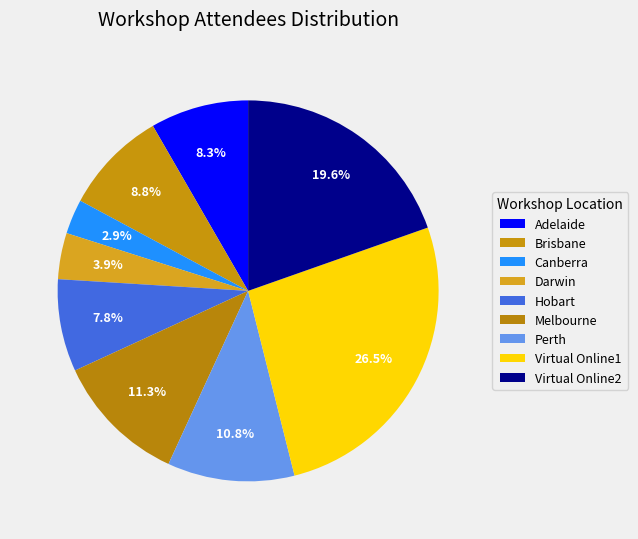

True or false: Canberra accounts for 3% of the total.

True